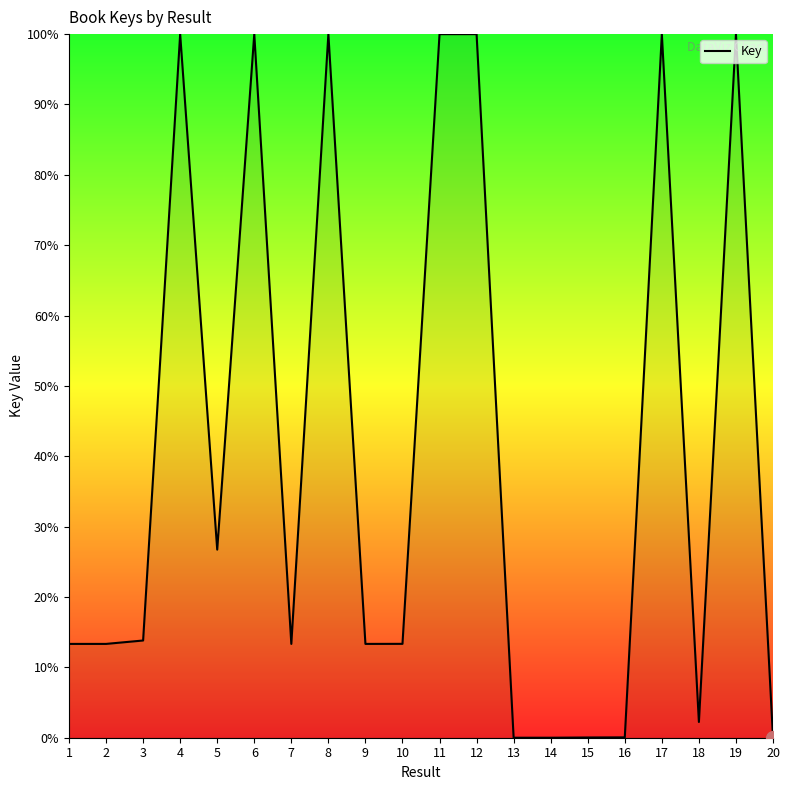

Is it true that the value at 8 is 100.0?

True